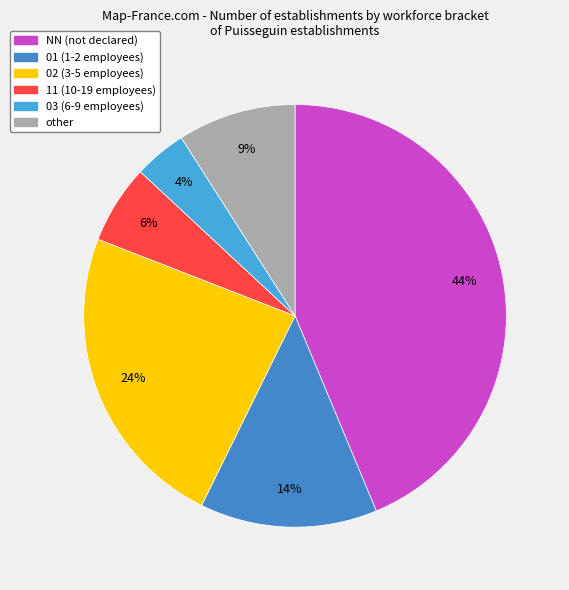

How many segments does this pie chart have?

6